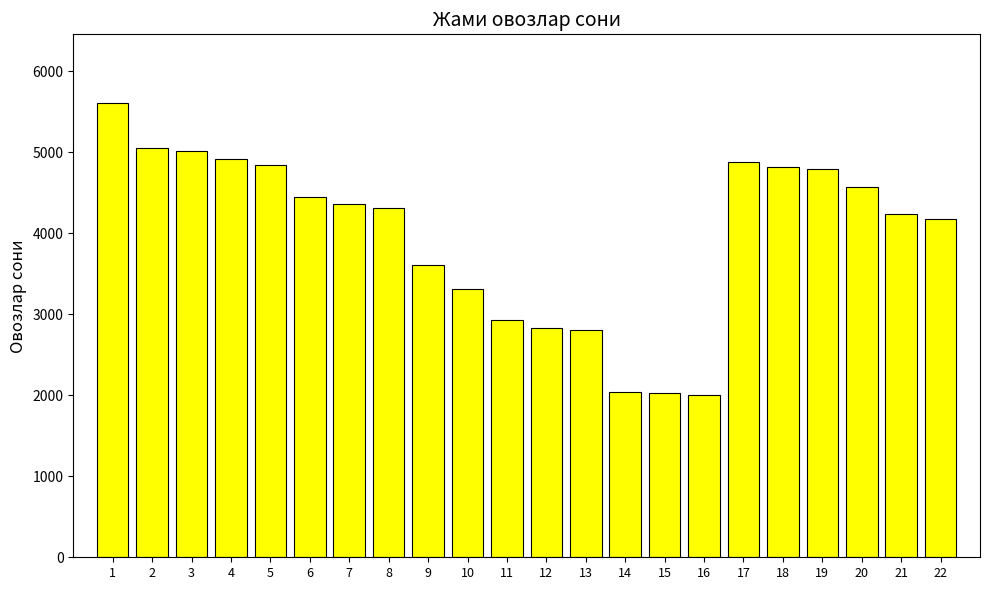

How many series are shown in this chart?

1